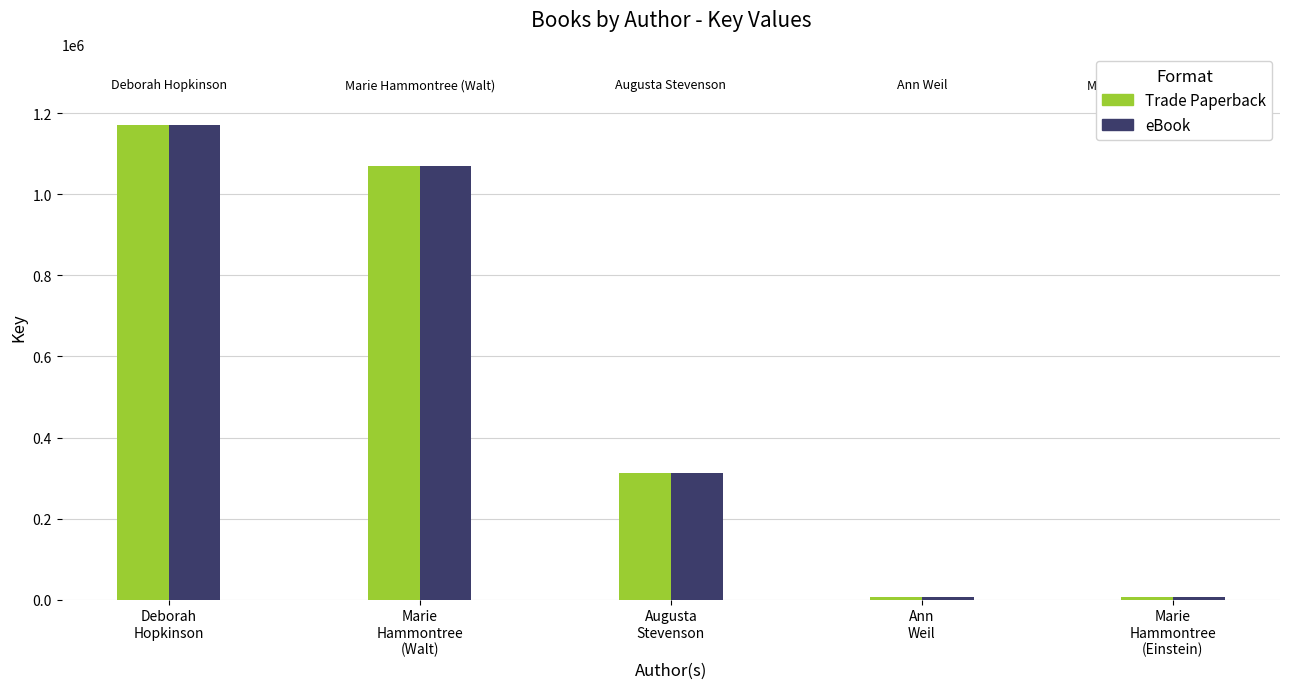

How many categories are shown in the chart?

5